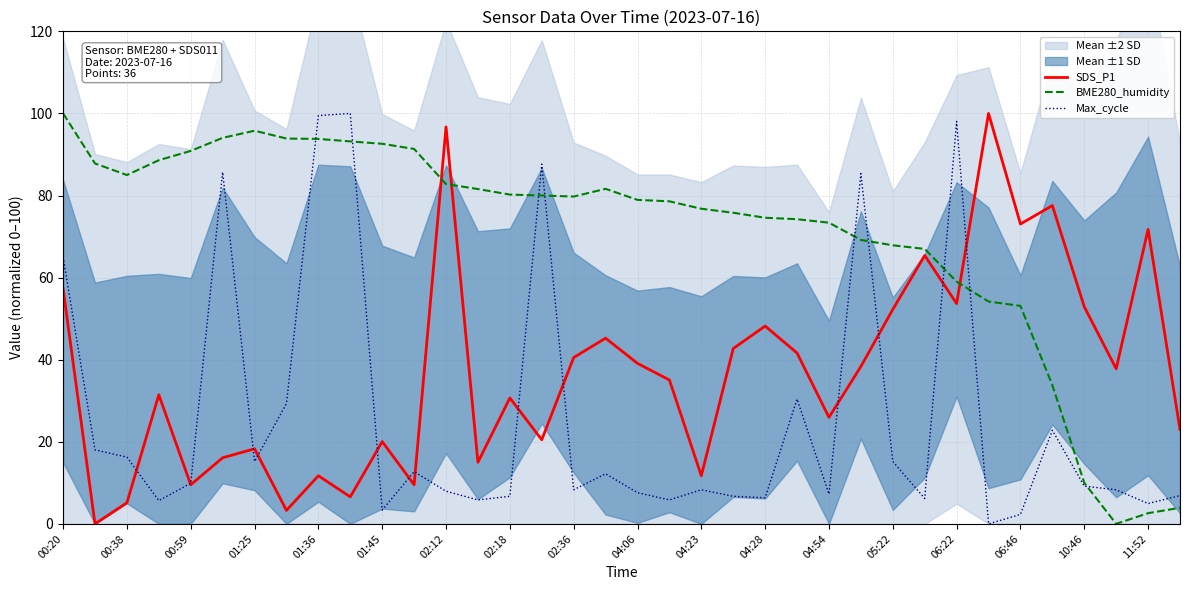

The SDS_P1 series shows 11.7 at 01:36. True or false?

True